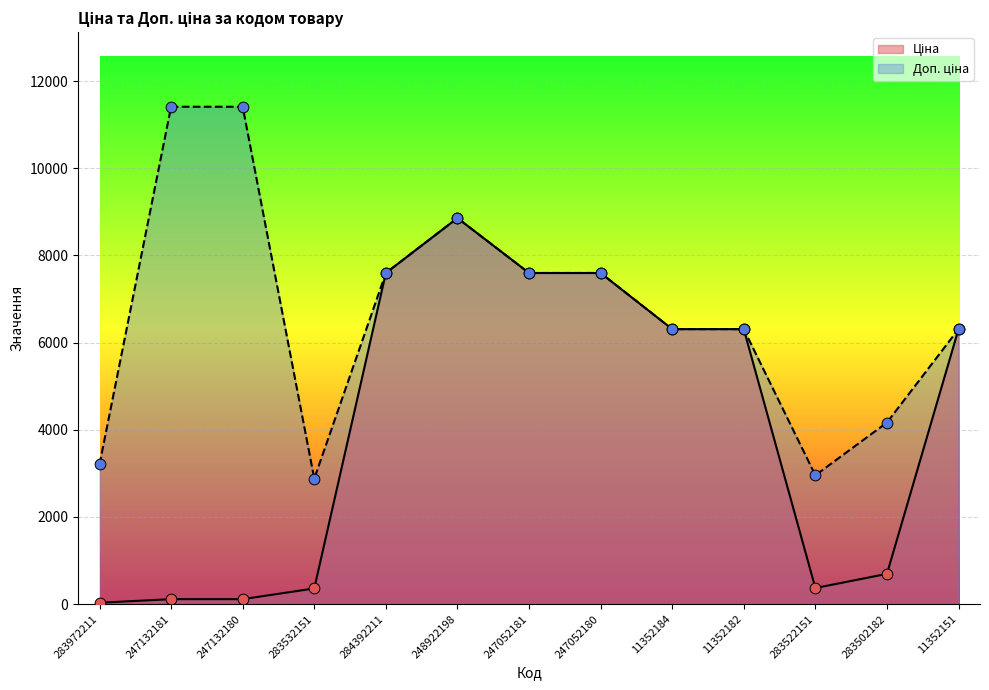

What are all the series names shown in the legend?

Ціна, Доп. ціна